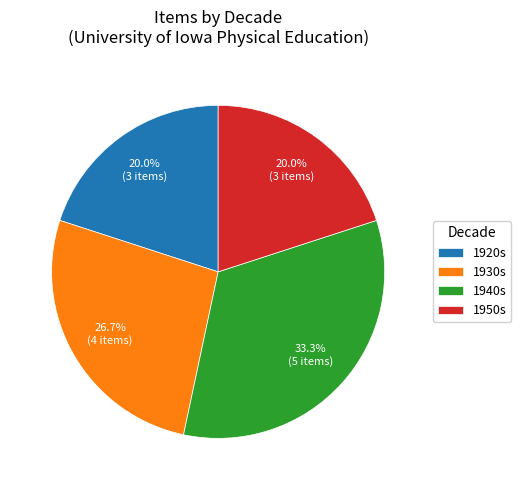

Does any single category account for the majority?

No